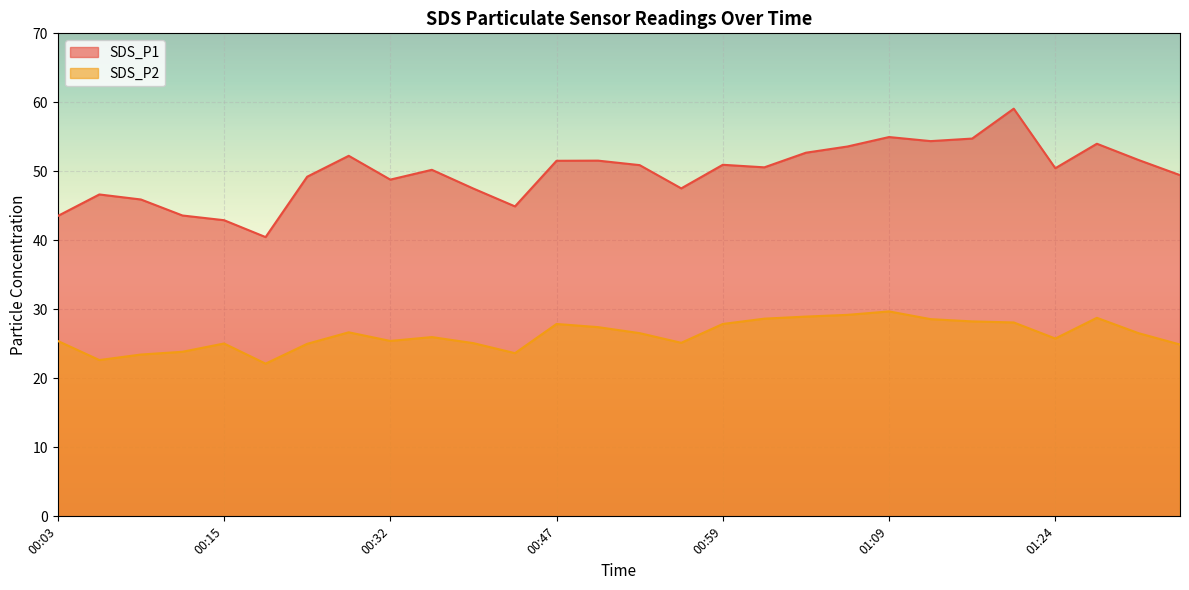

What is the average value of the SDS_P1 series?

49.8